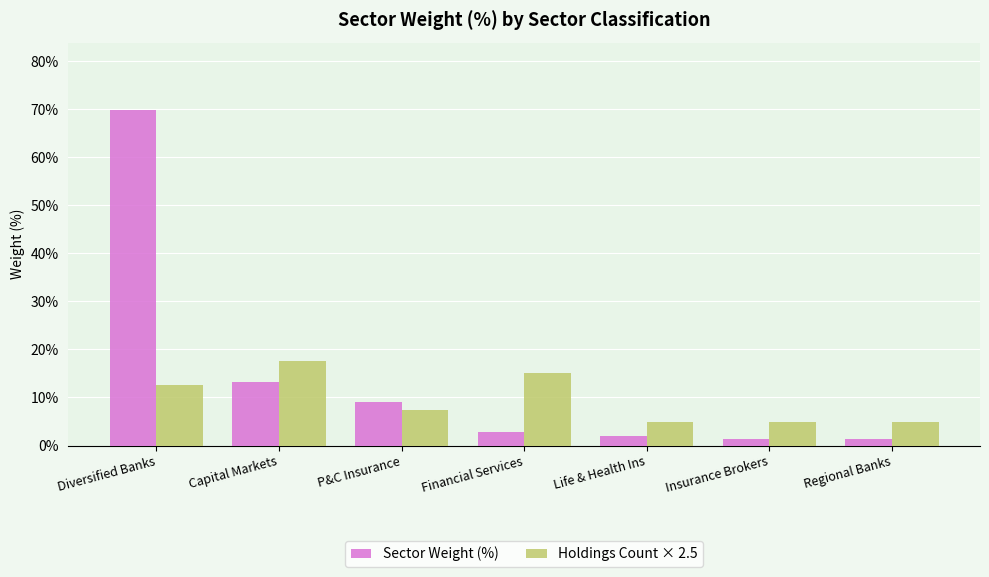

What value does the Sector Weight (%) series have at Insurance Brokers?

1.3